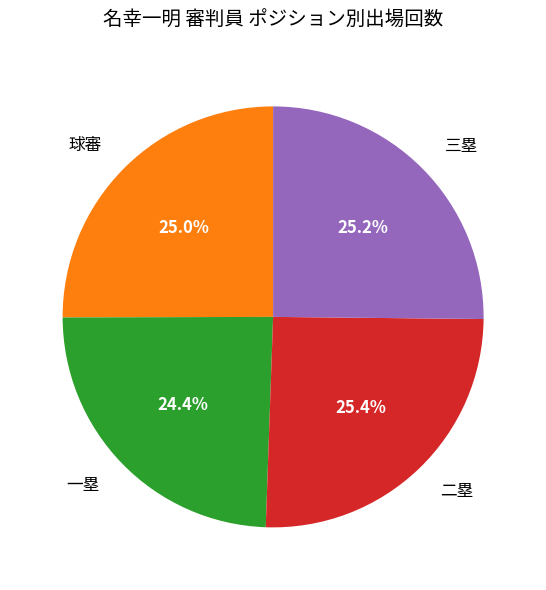

What is the ratio of the value at 三塁 to the value at 一塁?

1.0